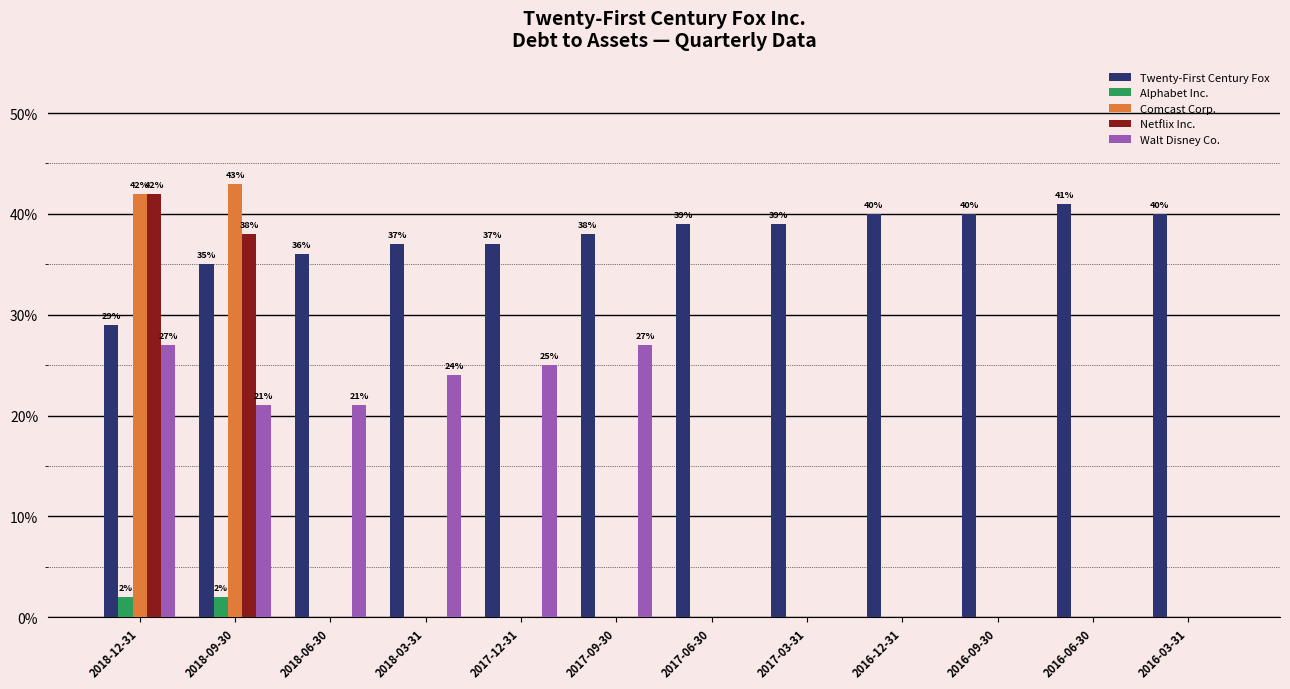

The Walt Disney Co. series shows 0.1 at 2017-12-31. True or false?

False